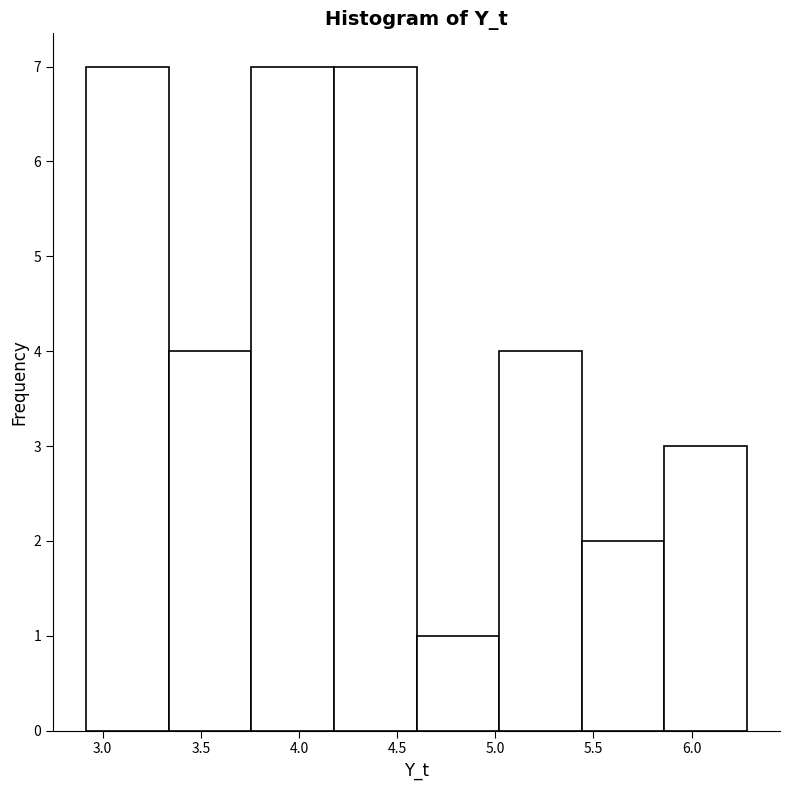

Reading left to right, list every bar in this chart as the range it spans on the x-axis followed by its height. Neither the bar edges nor the heights are printed on the chart, so give them approximately, as read against the axes.

2.90 to 3.35: 7
3.35 to 3.75: 4
3.75 to 4.20: 7
4.20 to 4.60: 7
4.60 to 5.00: 1
5.00 to 5.45: 4
5.45 to 5.85: 2
5.85 to 6.30: 3